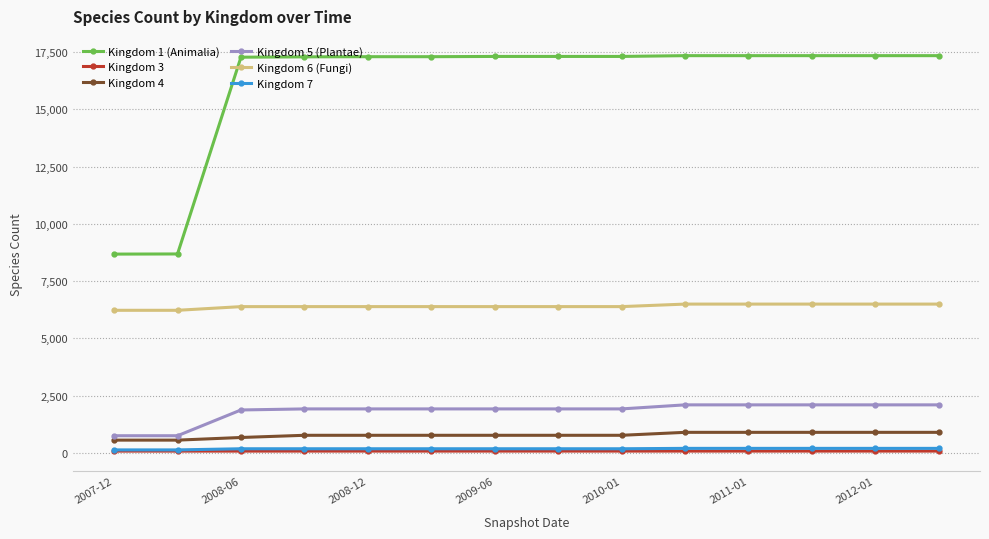

Which series has the largest range (max minus min)?

Kingdom 1 (Animalia)